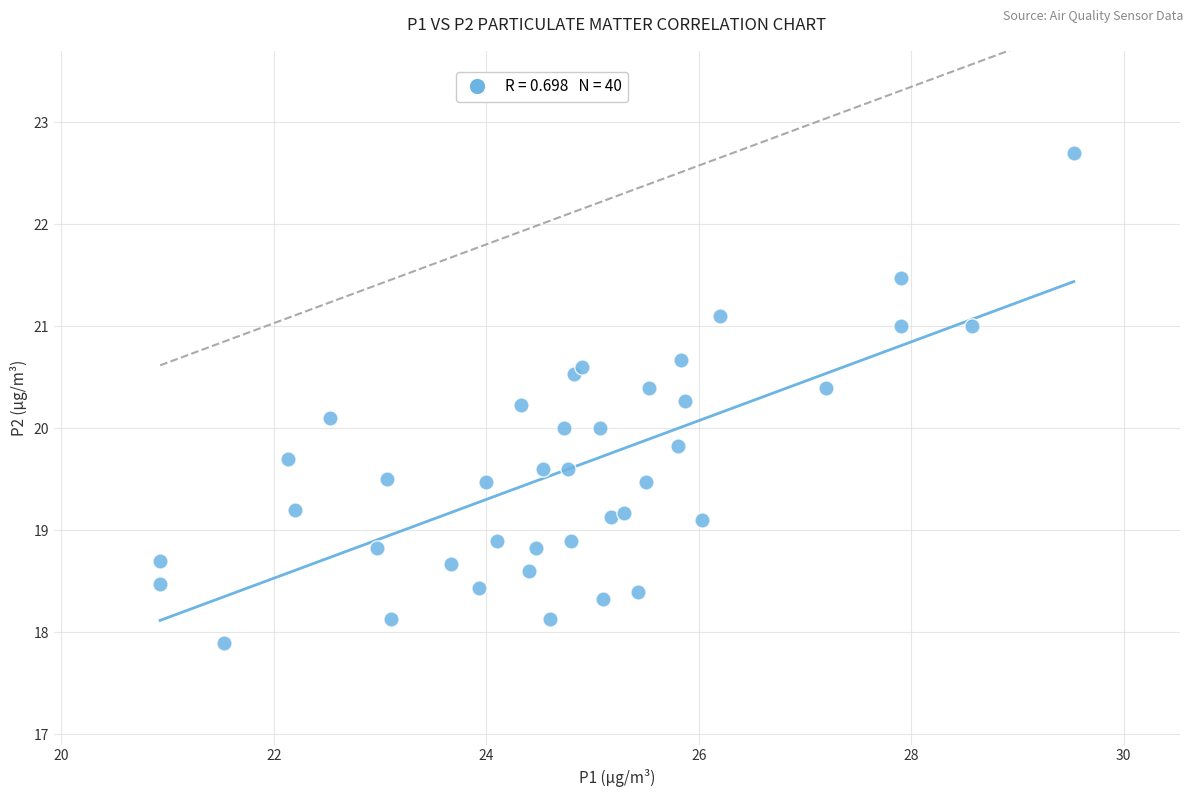

What is the range of Y values (max minus min)?

4.8